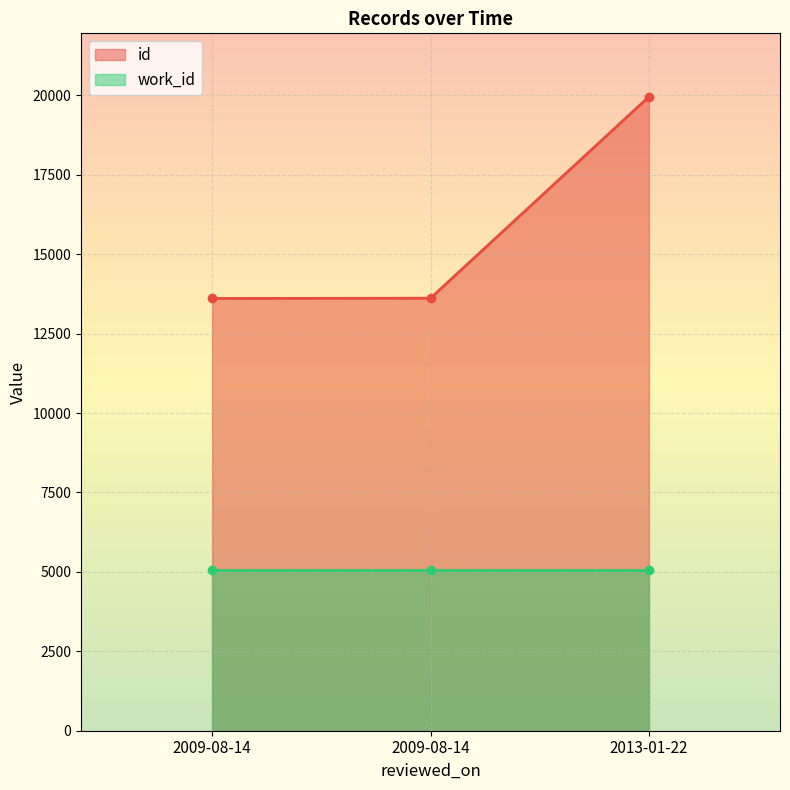

What is the difference between the values at 2009-08-14 and 2013-01-22?

6351